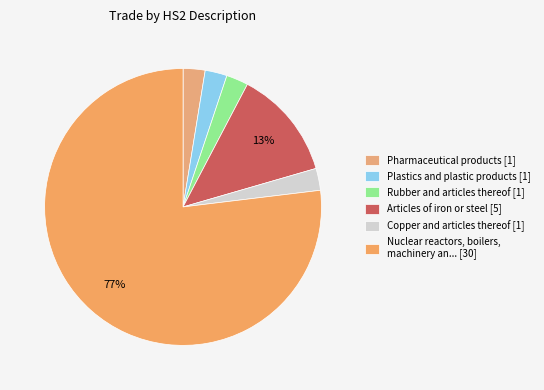

Which slice is the largest?

Nuclear reactors, boilers, machinery an... [30]